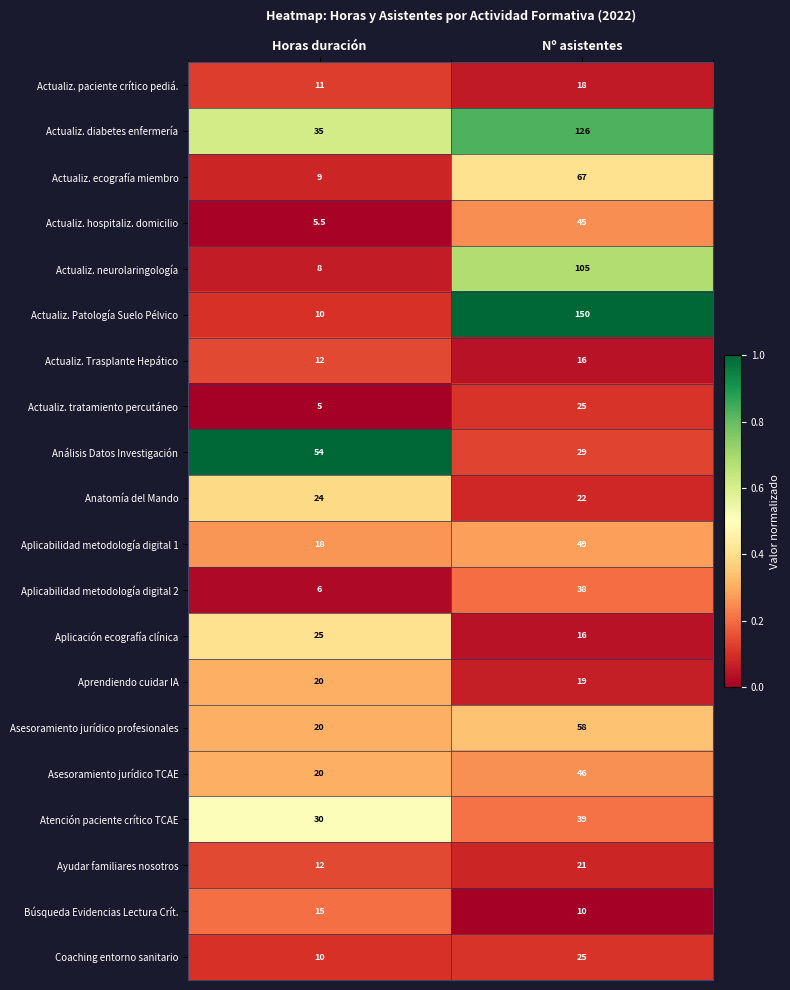

List the labels in order of Actualiz. Patología Suelo Pélvico value, smallest first.

Horas duración, Nº asistentes